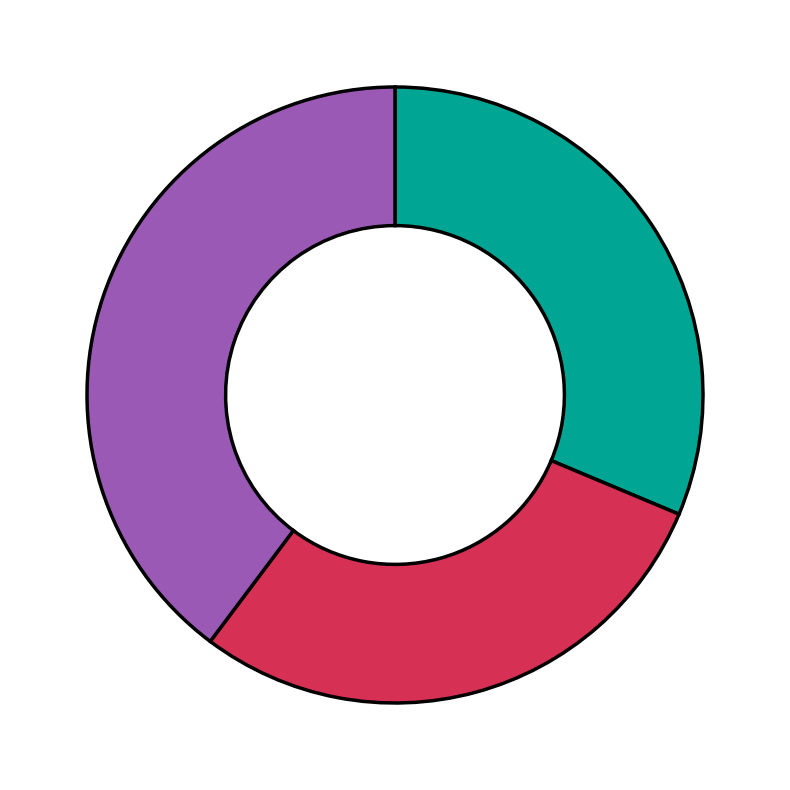

Is there a majority slice in this chart?

No